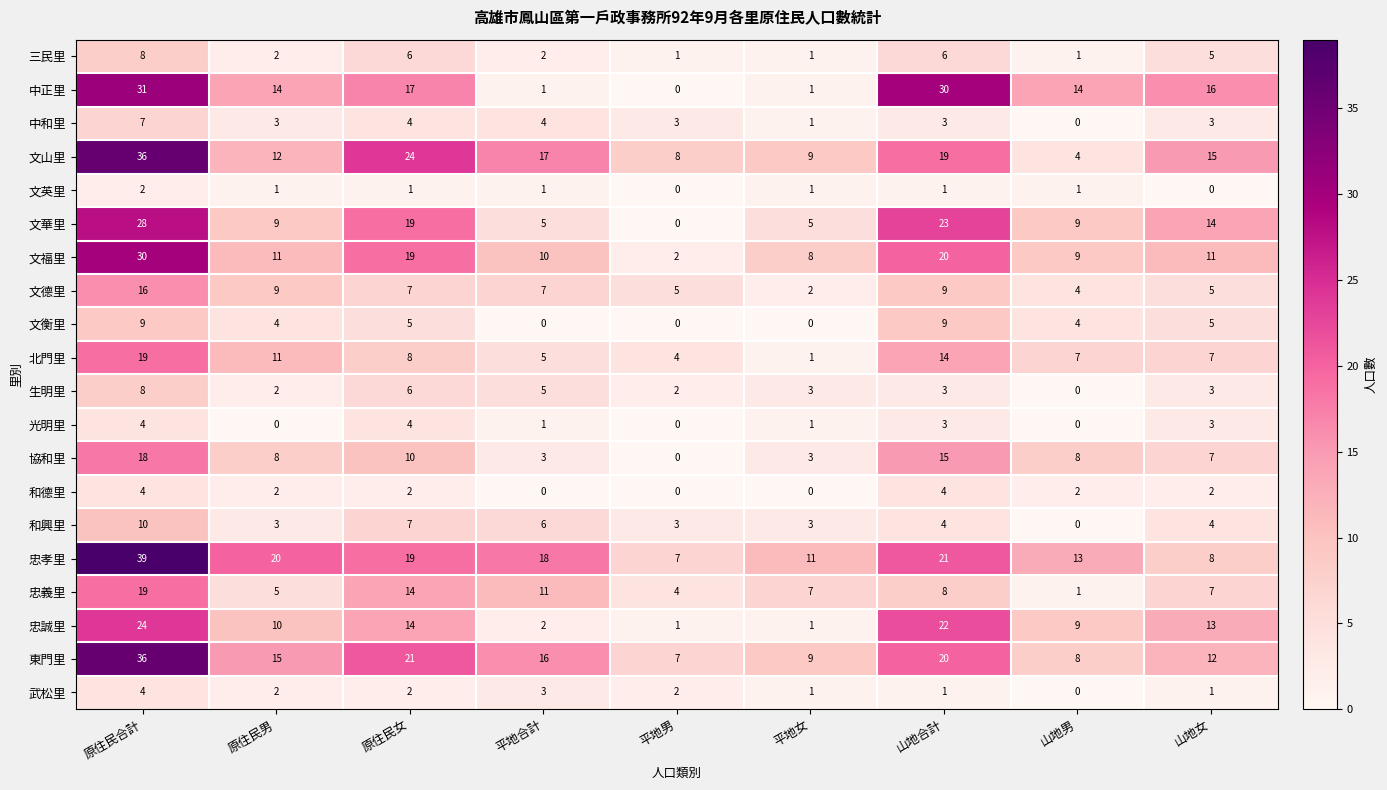

Count the number of data series in this chart.

20